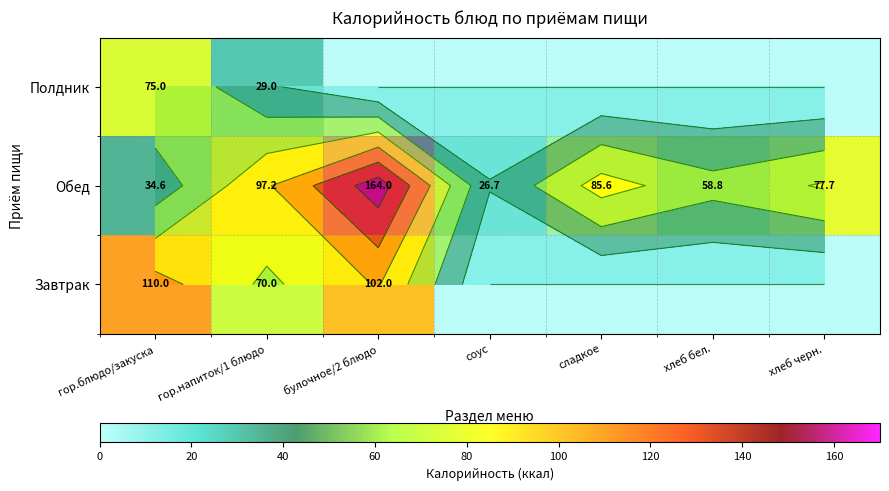

What is the sum of all Полдник values?

104.0